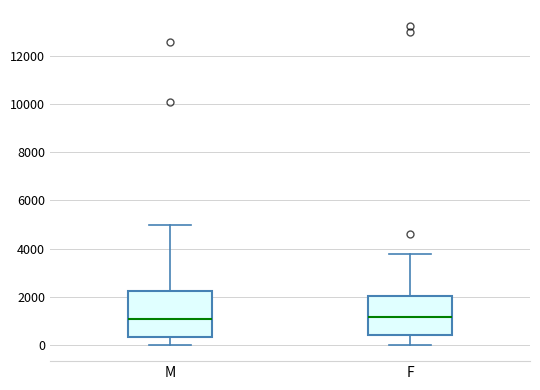

Reading left to right, read every box against the y-axis: the position of its median line, the range the box covers, and the ends of its whiskers. The values are not printed on the chart, so give them approximately, as read against the axis.

M: median 1000, box 400 to 2200, whiskers 0 to 5000
F: median 1200, box 400 to 2000, whiskers 0 to 3800